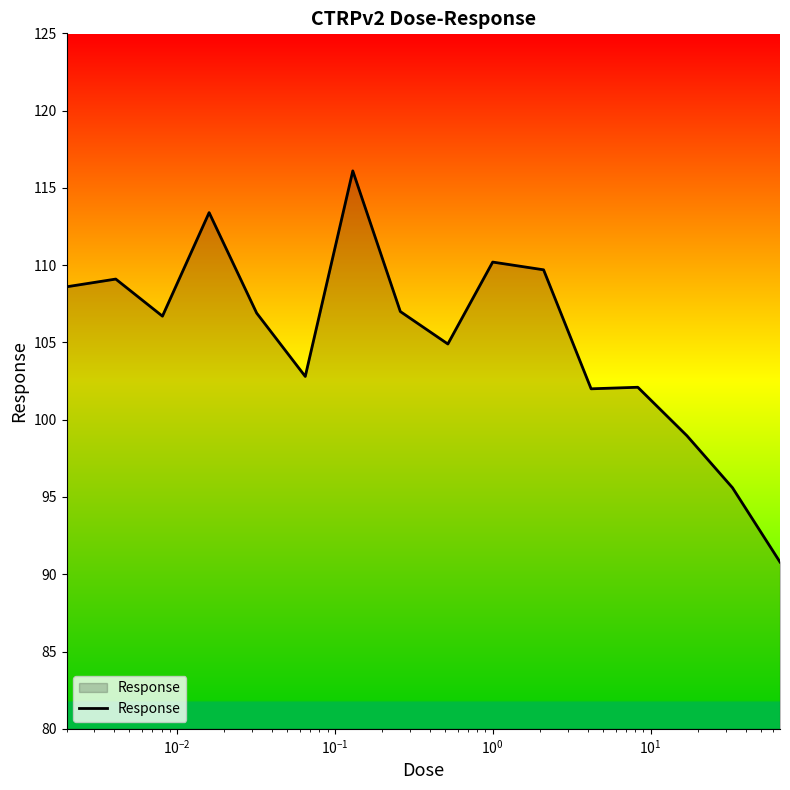

What is the difference between the maximum and minimum values?

25.3